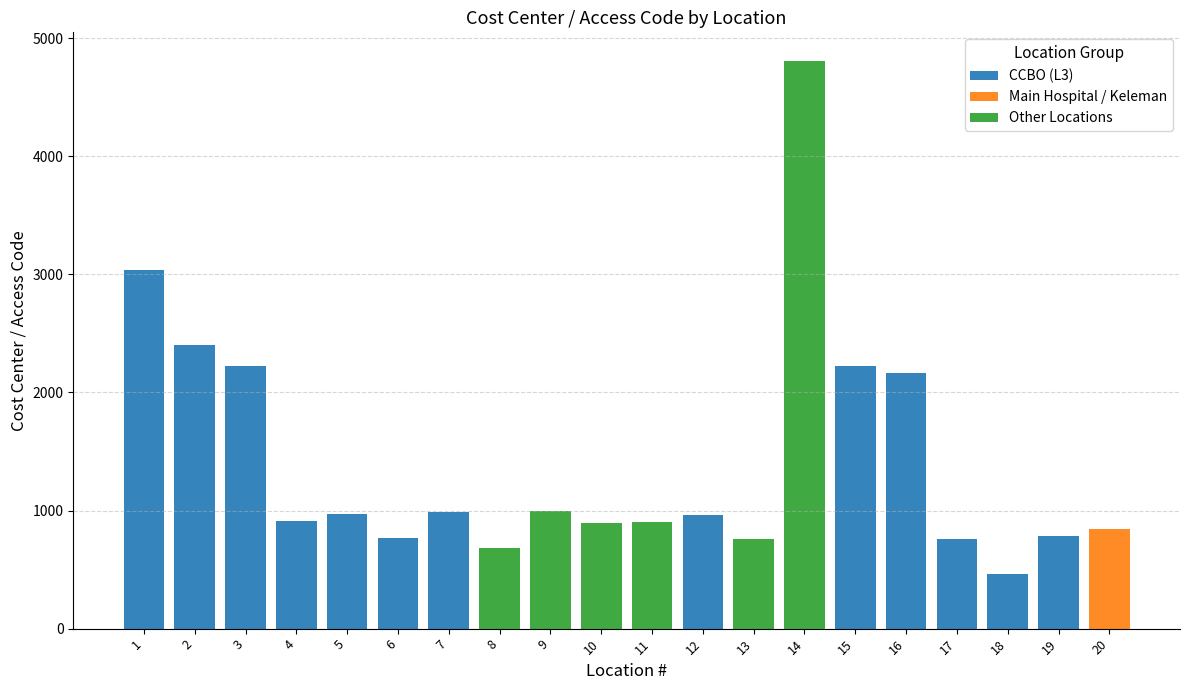

The value of CCBO (L3) at 4 is 907. True or false?

True